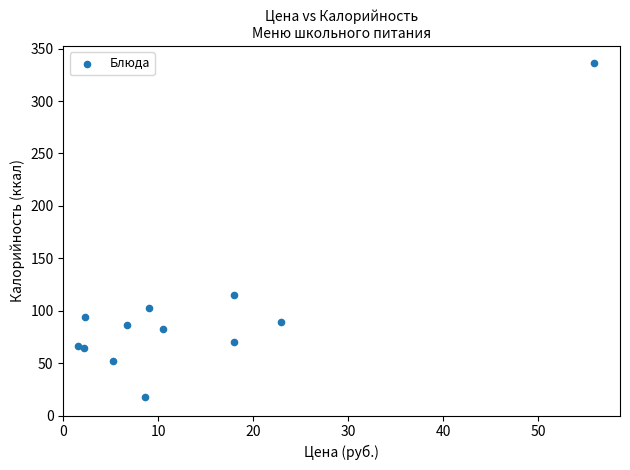

What Y value in the scatter plot is closest to 176?

115.2